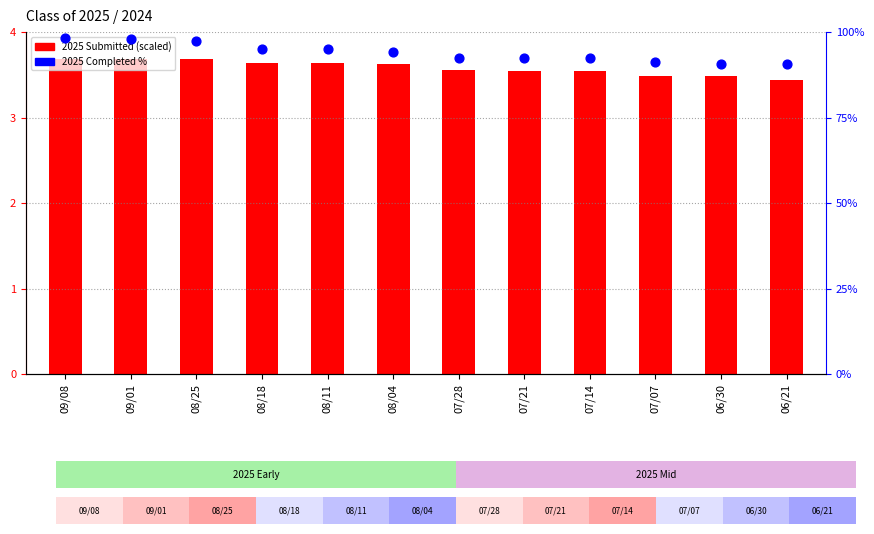

What is the total value across all series at 09/08?

102.0